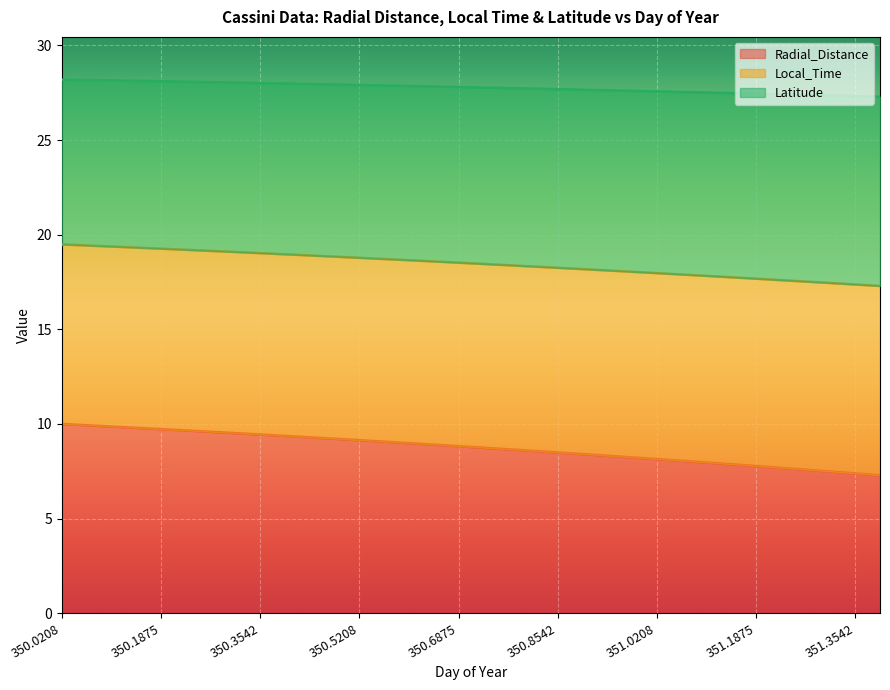

What is the minimum value for Radial_Distance?

7.3